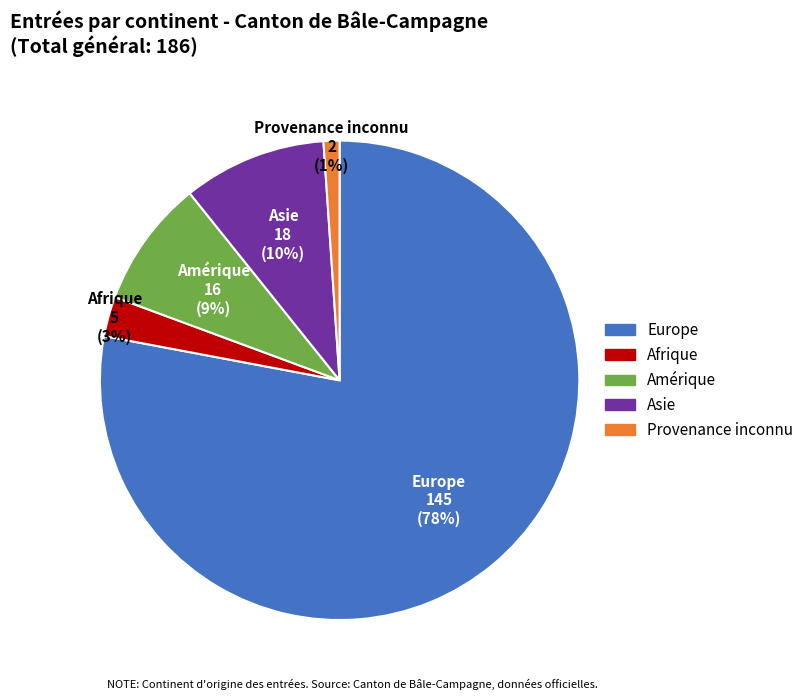

Is it true that Europe is 78% of the pie?

True